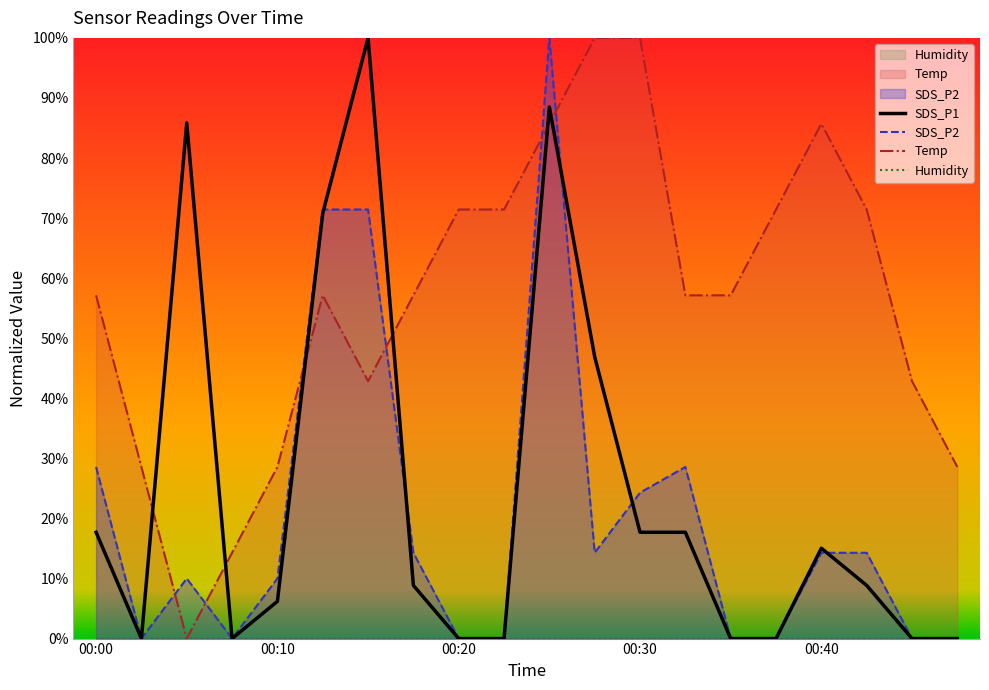

At which category does the chart reach its minimum across all series?

00:03